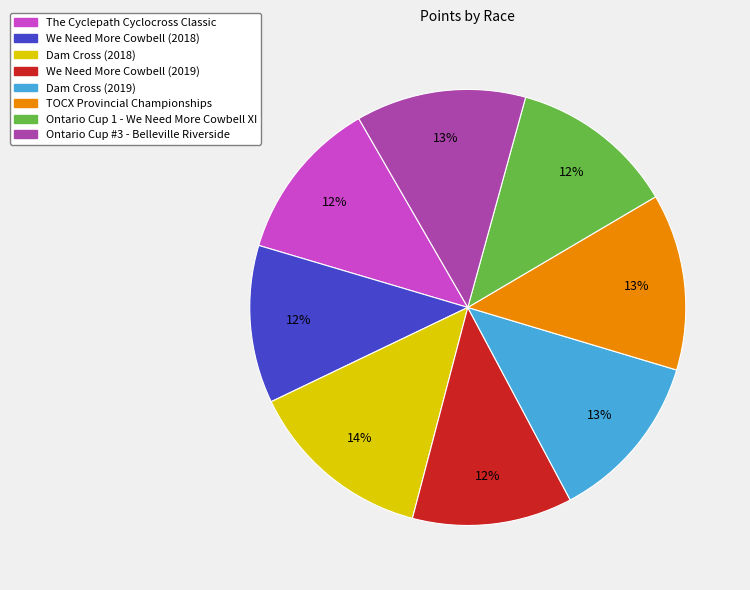

Is the sum of We Need More Cowbell (2018) and TOCX Provincial Championships greater than half?

No